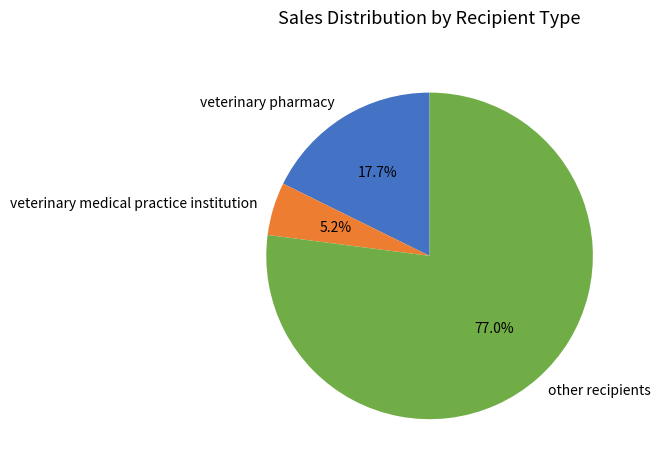

What is the smallest slice in the pie chart?

veterinary medical practice institution